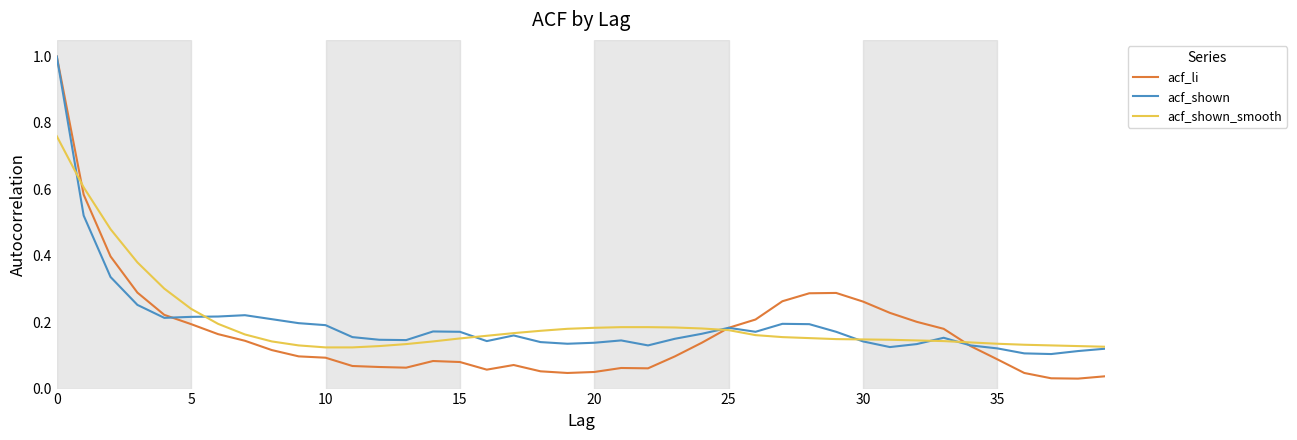

What is the highest value of the acf_li series?

1.0